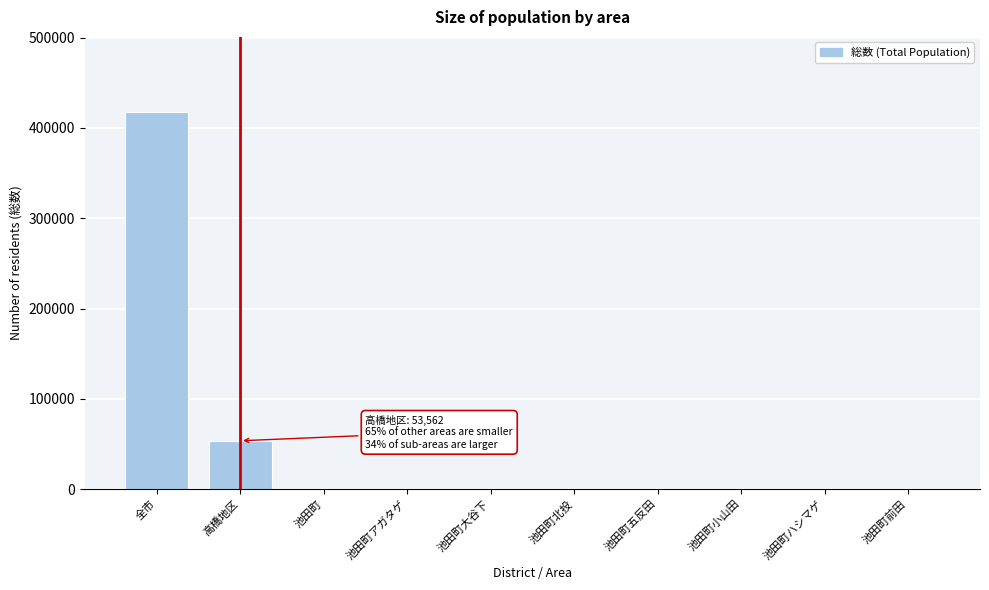

The value at 高橋地区 is 53562. True or false?

True